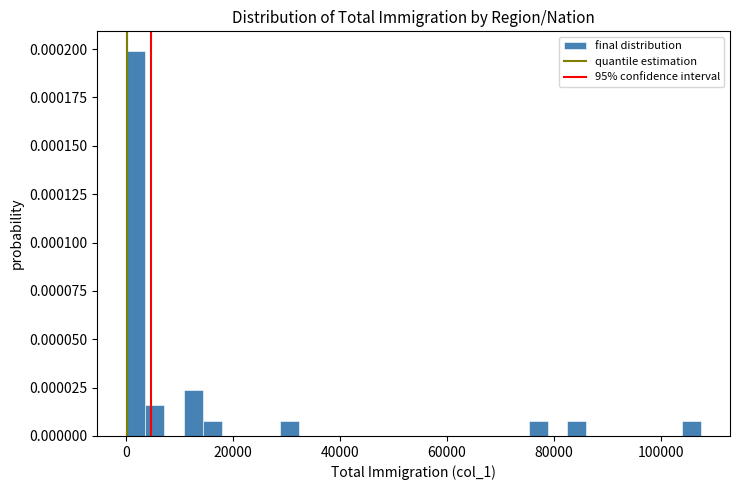

Around what value on the x-axis is the tallest bar? Give the approximate position of its centre, as read against the axis.

2000